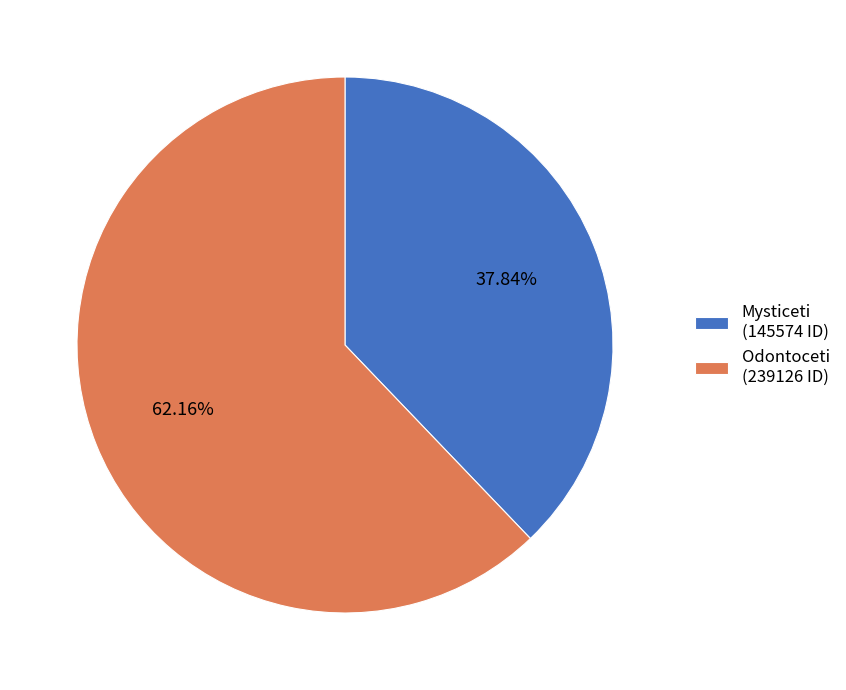

What percentage is NOT represented by Odontoceti?

37.8%